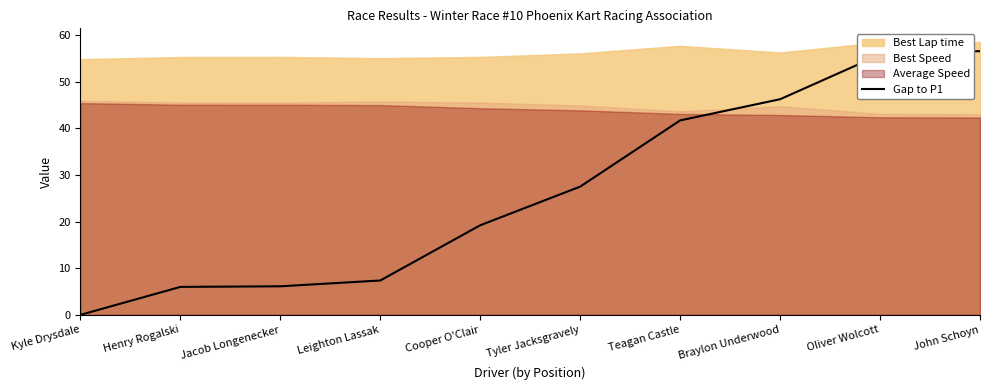

Is it true that Gap to P1 equals 27.5 at Tyler Jacksgravely?

True